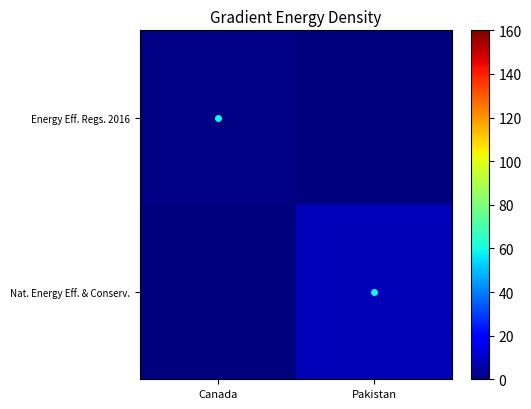

Which series has the widest spread of values?

Nat. Energy Eff. & Conserv.